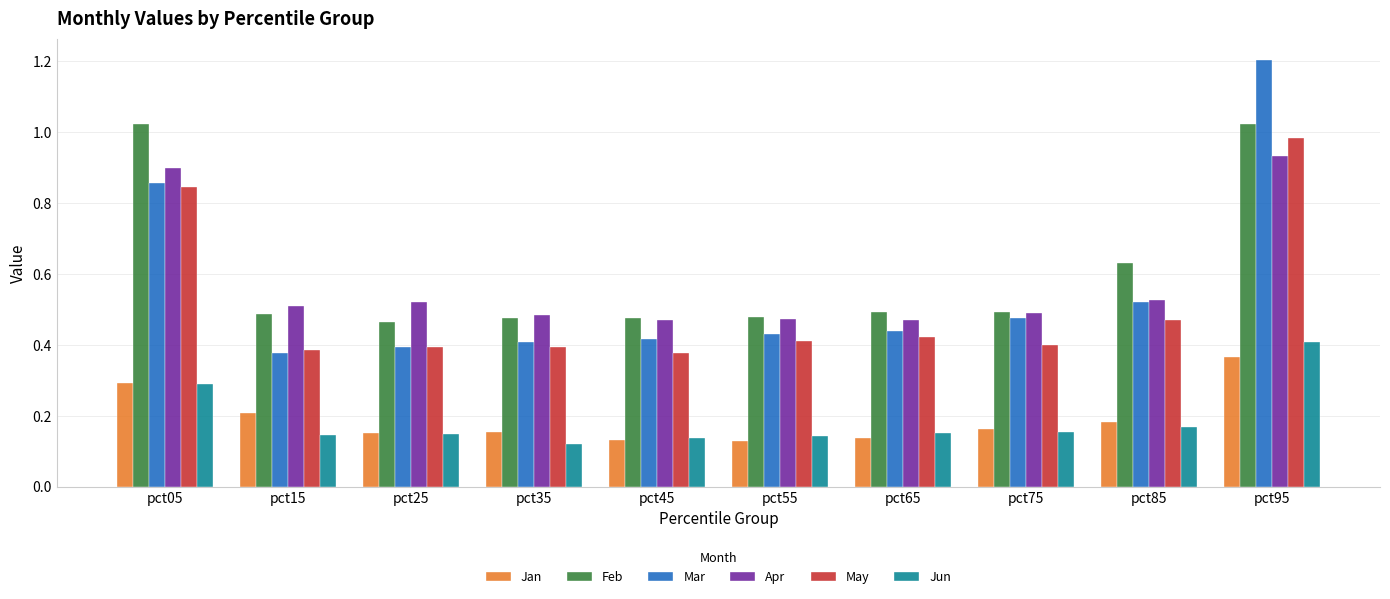

True or false: Mar has a value of 0.4 at pct35.

True